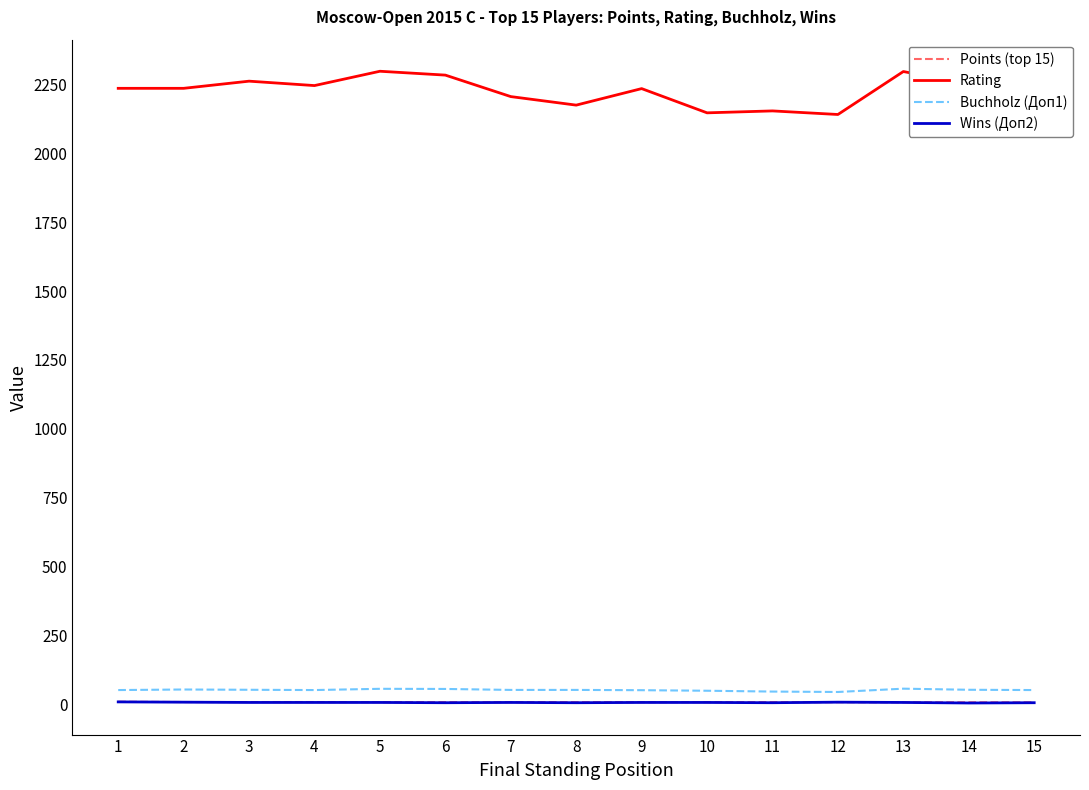

Rank the series by their maximum value, from highest to lowest.

Rating, Buchholz (Доп1), Points (top 15), Wins (Доп2)